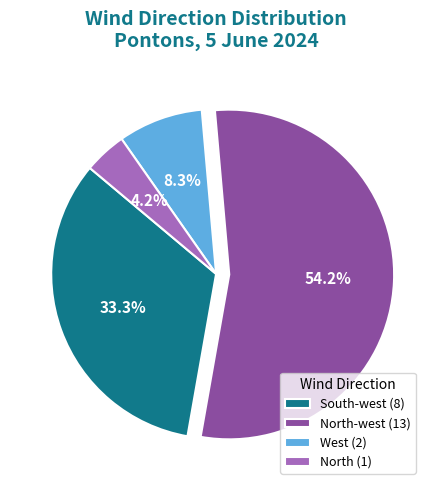

Is there any slice that represents more than half of the pie?

Yes